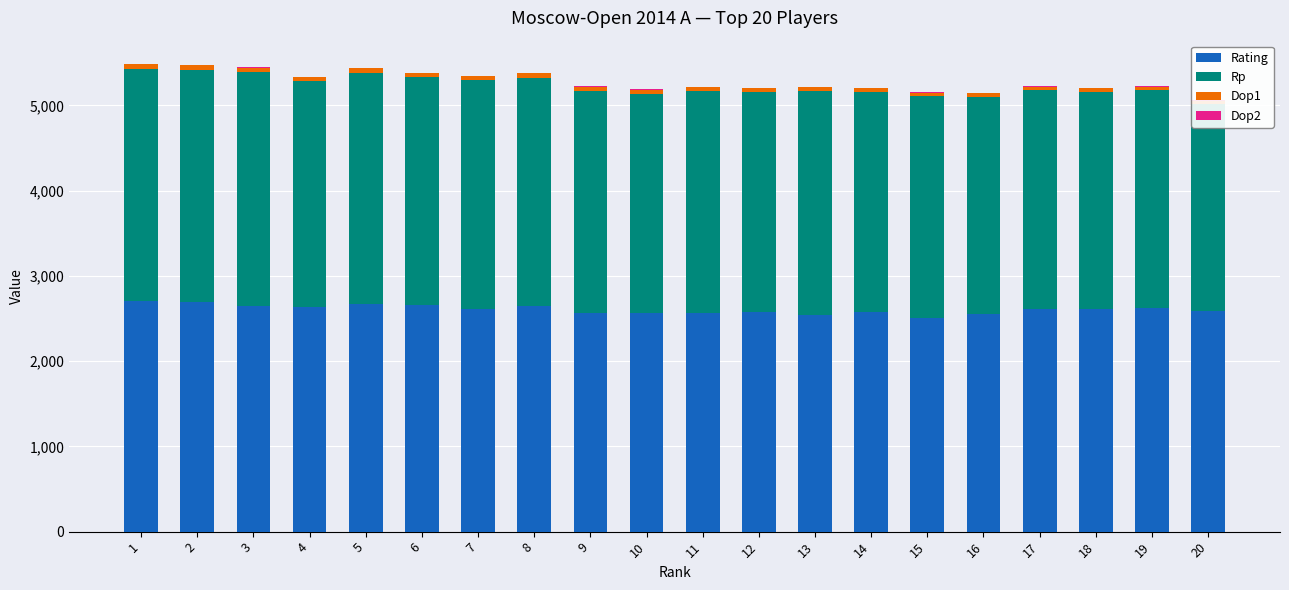

True or false: Rp has a value of 1439.8 at 4.

False